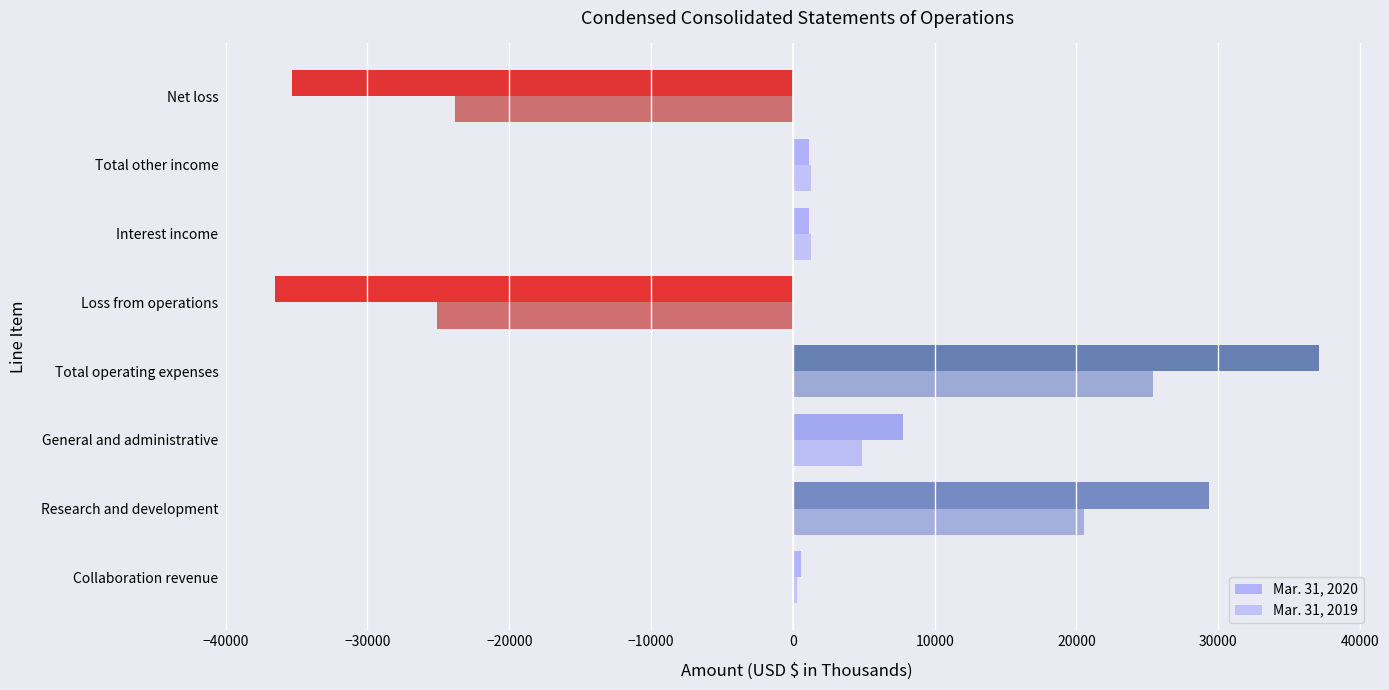

How many positive values does the Mar. 31, 2020 series have?

6